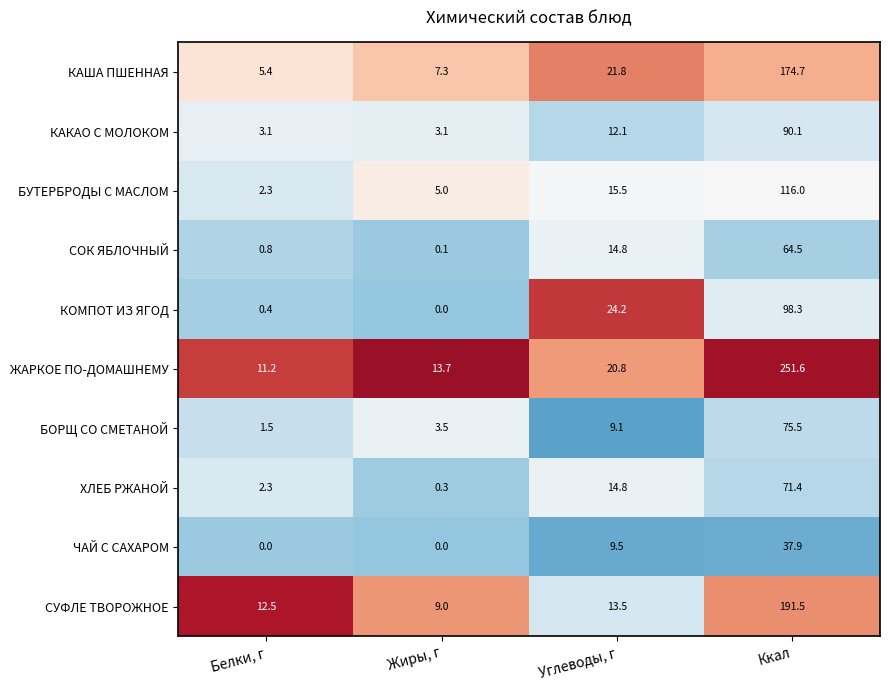

Read the СУФЛЕ ТВОРОЖНОЕ value at Жиры, г.

9.0